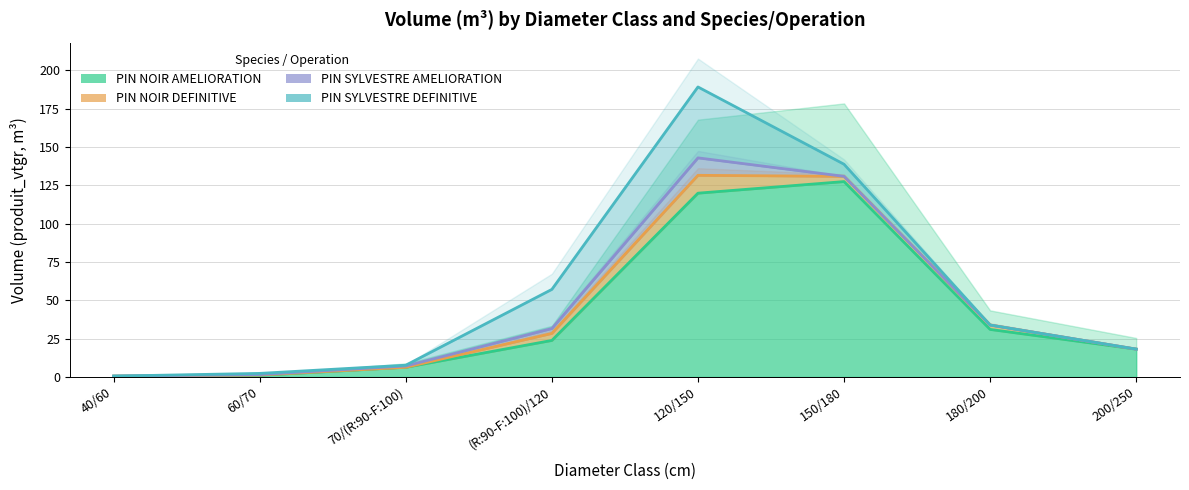

Between (R:90-F:100)/120 and 180/200, which is larger?

180/200